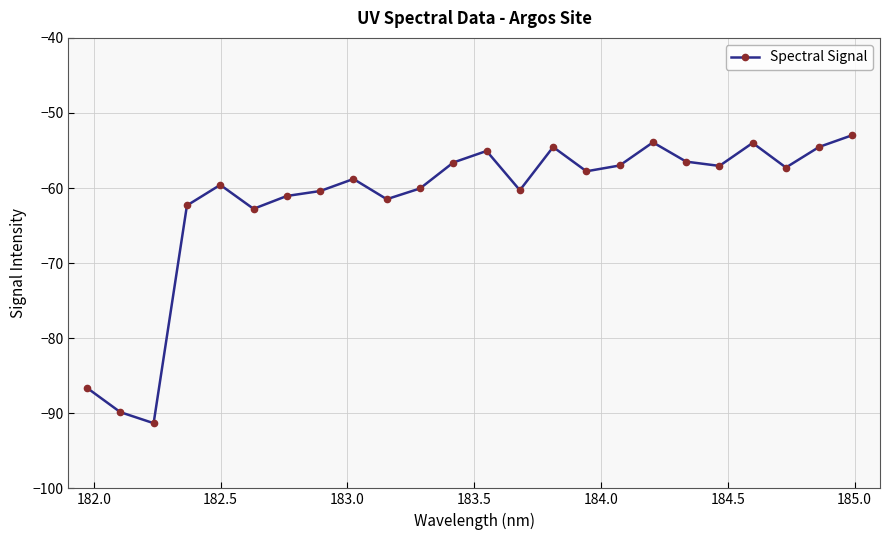

What is the value of the 10th point from the left?

-61.5